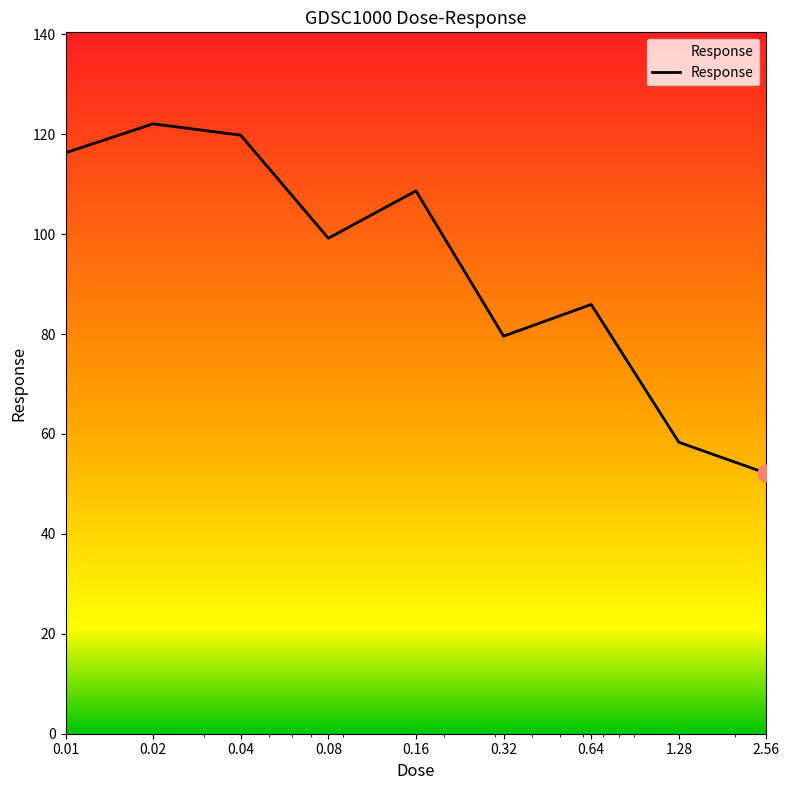

What is the smallest value displayed?

52.1